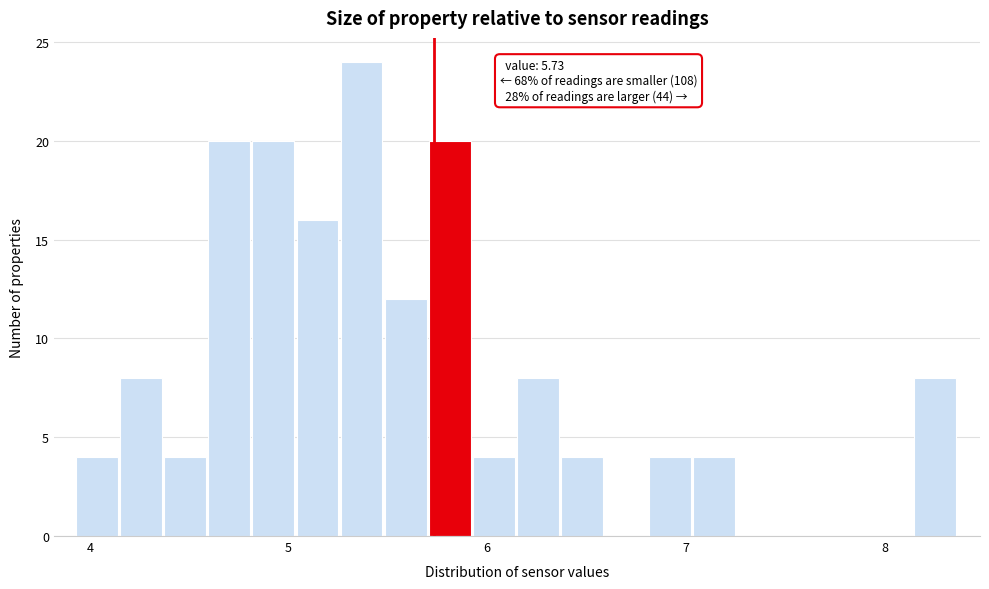

Read against the x-axis, roughly where is the centre of the tallest bar?

5.4